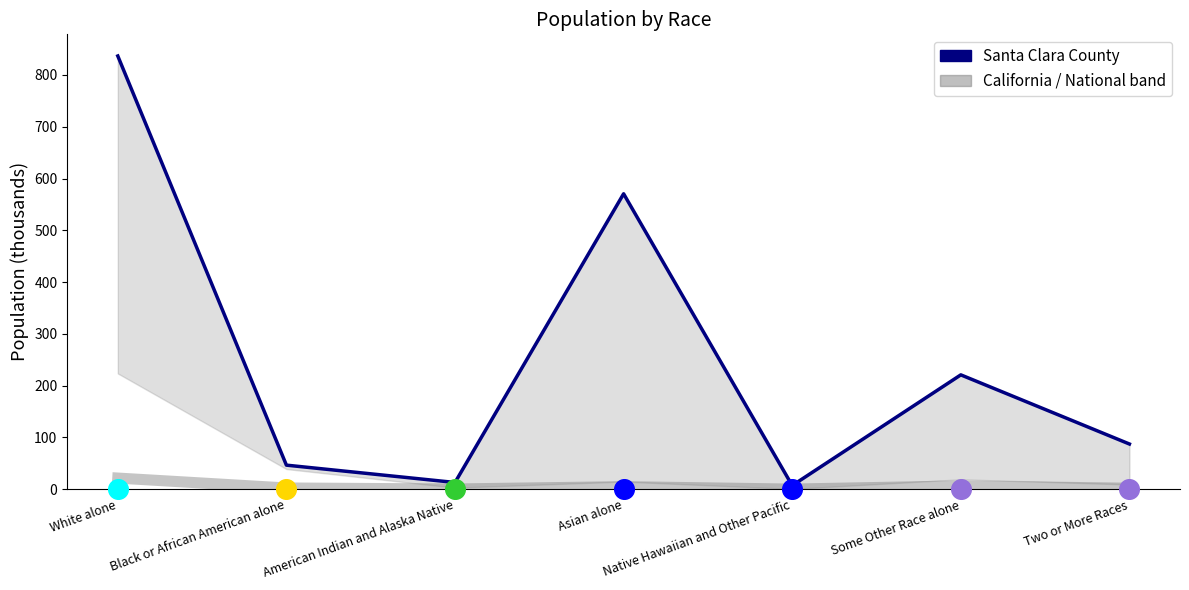

Which series contains the highest Y value?

Santa Clara County